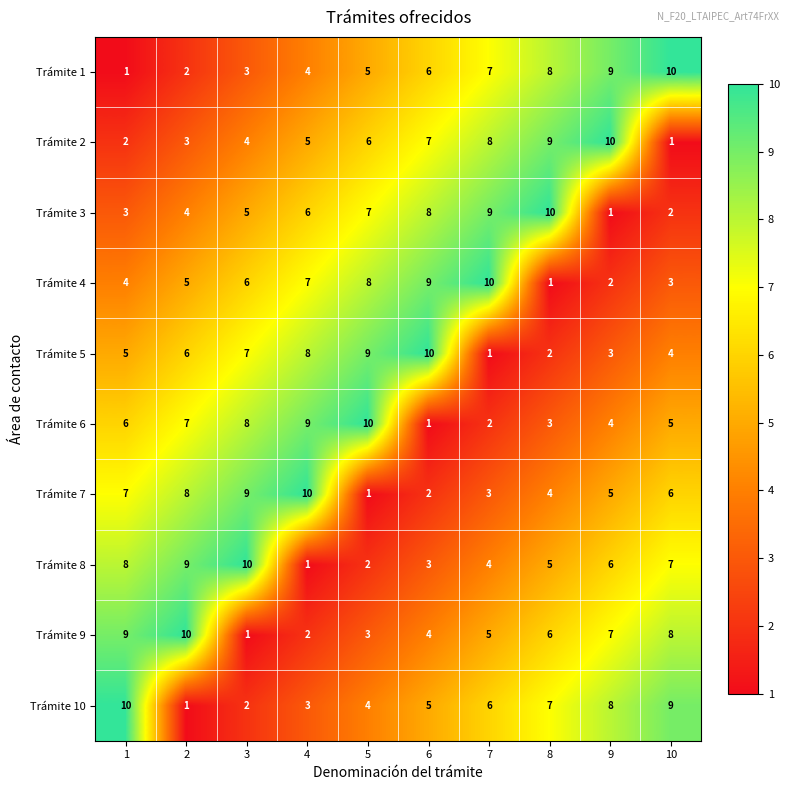

The value of Trámite 7 at 2 is 8. True or false?

True